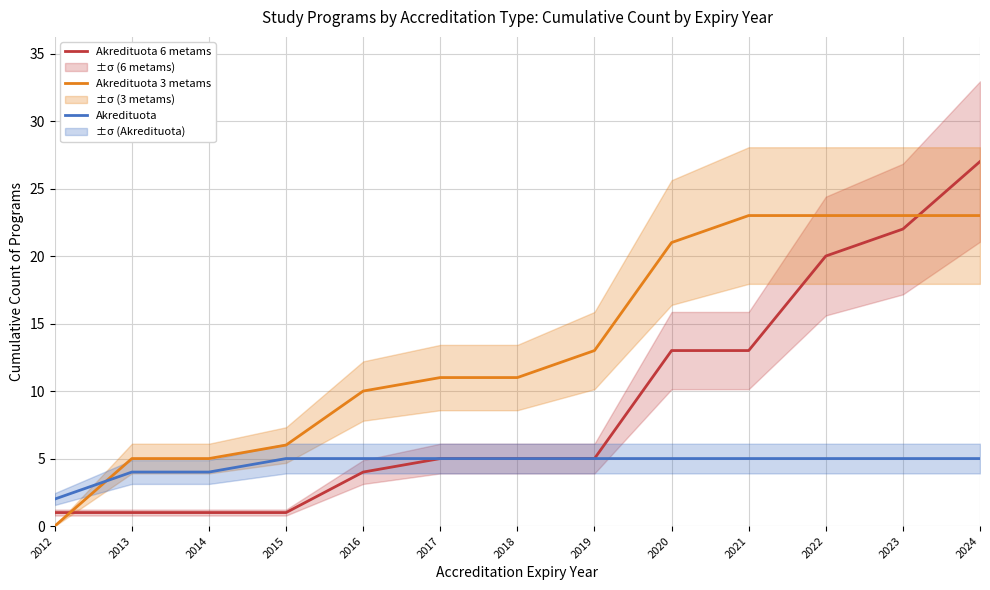

Reading left to right, list all the values displayed in this chart.

Akredituota 6 metams: 1	1	1	1	4	5	5	5	13	13	20	22	27
Akredituota 3 metams: 0	5	5	6	10	11	11	13	21	23	23	23	23
Akredituota: 2	4	4	5	5	5	5	5	5	5	5	5	5